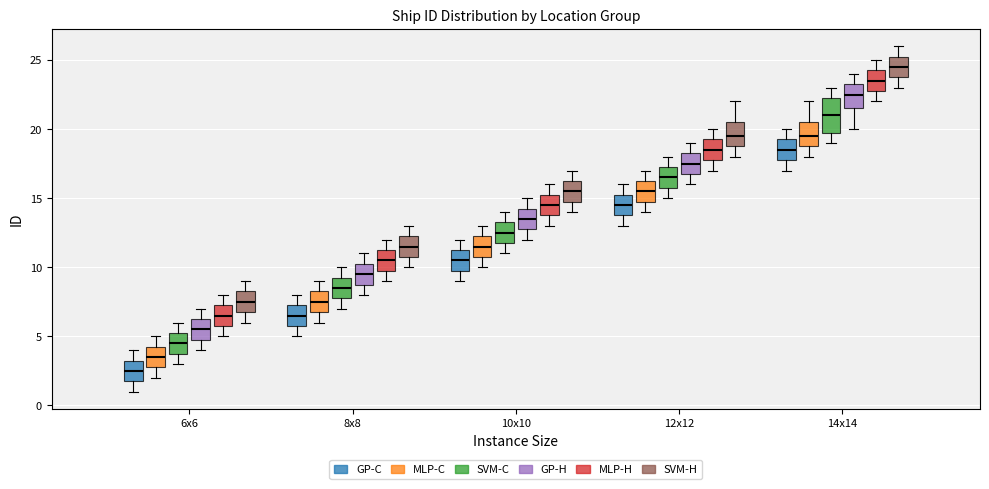

Where is the lower edge of the box for 8x8 (GP-H) on the y-axis? The values are not printed on the chart, so give them approximately, as read against the axis.

9.0